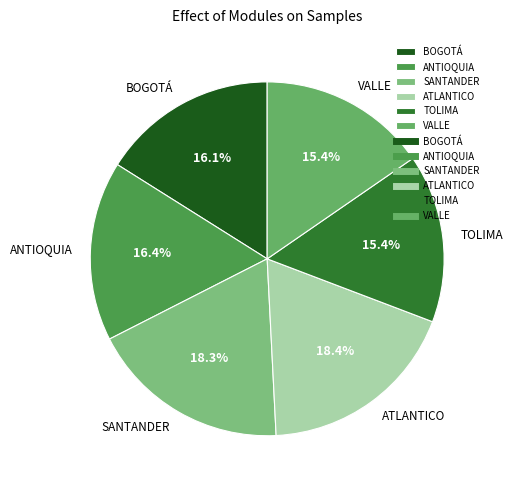

The TOLIMA slice represents 21% of the pie. True or false?

False